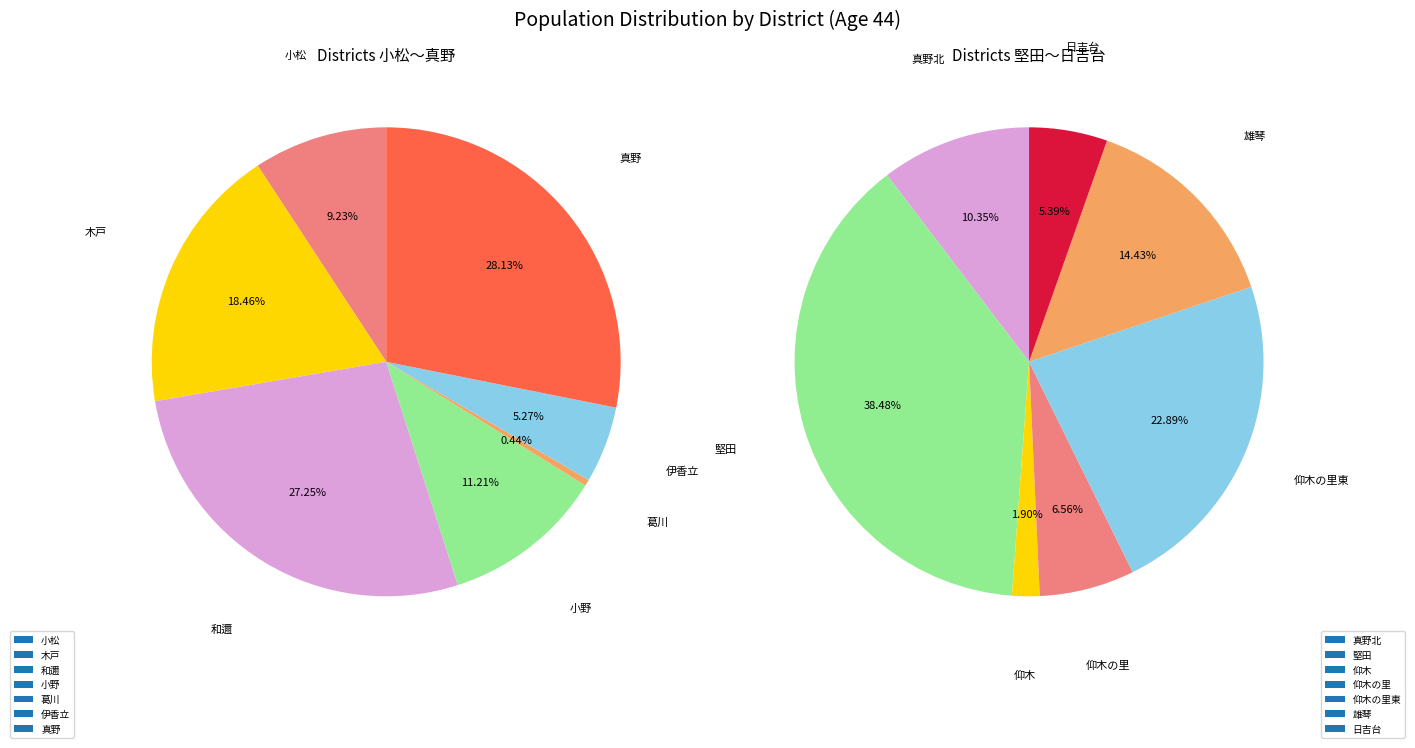

The 仰木 slice represents 11% of the pie. True or false?

False